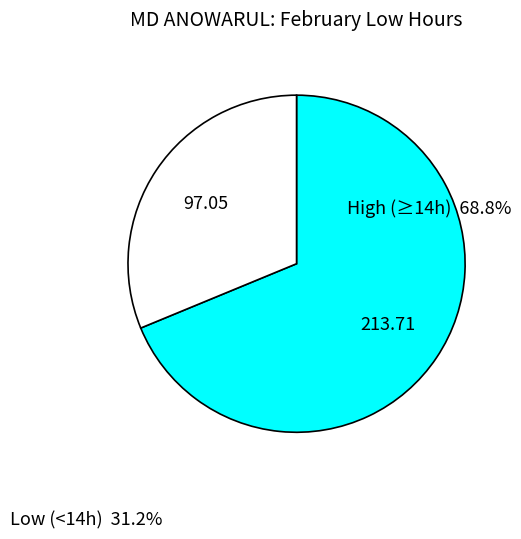

Does any single category account for the majority?

Yes